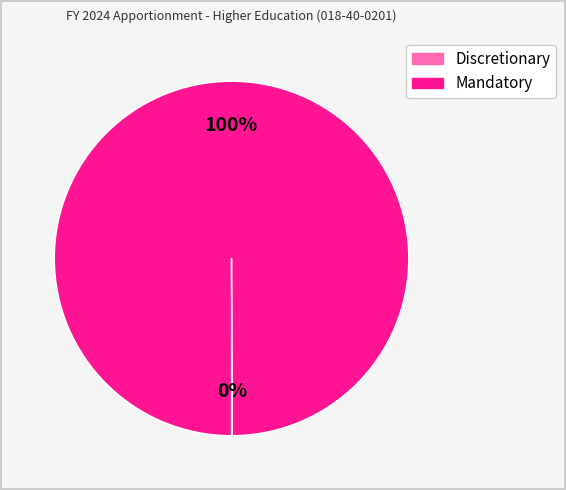

Which category has the biggest portion of the pie?

Mandatory